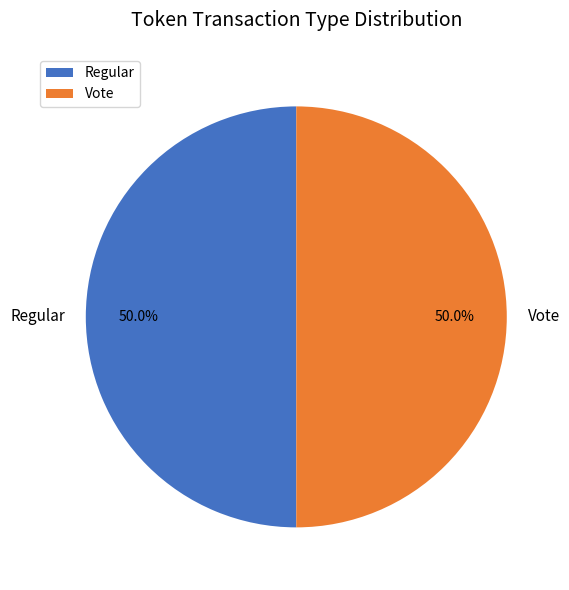

What percentage is the Regular slice, to the nearest percent?

50%